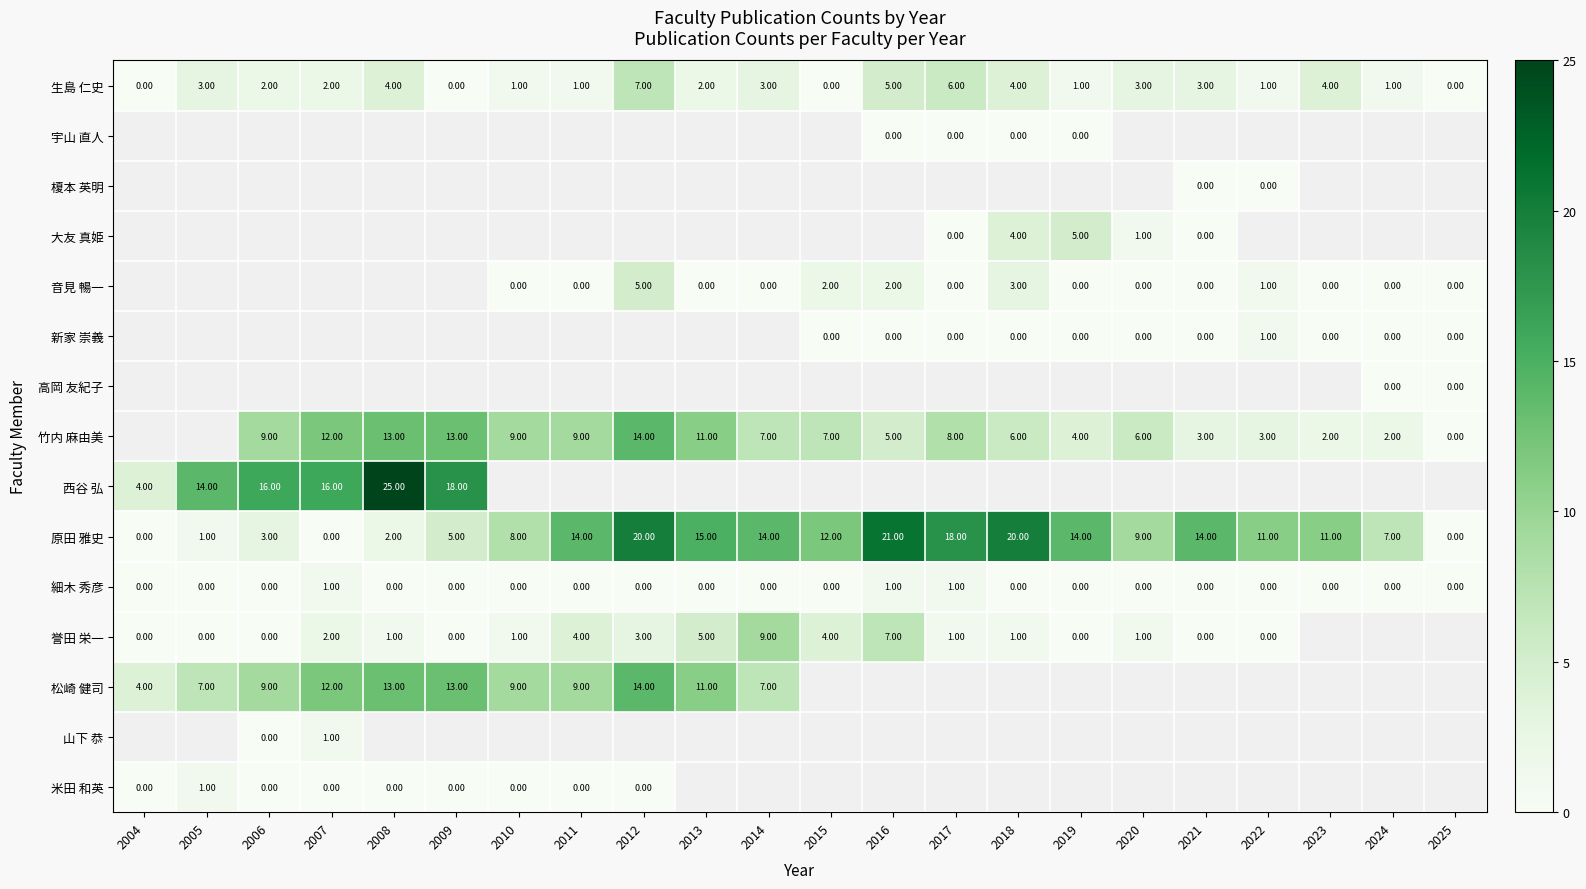

Is the value of 新家 崇義 at 2019 greater than the value of 原田 雅史 at 2018?

No